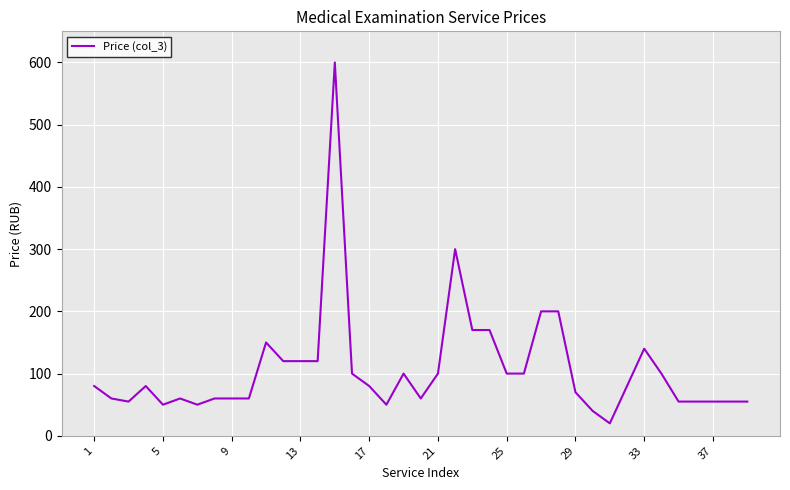

What is the maximum value shown in the chart?

600